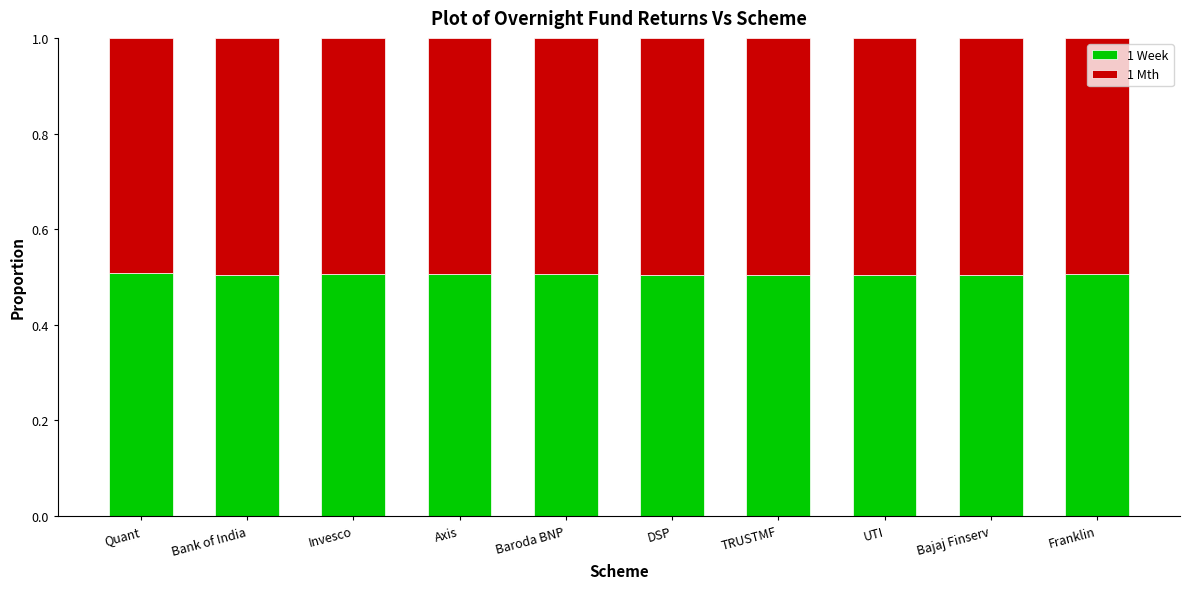

Reading right to left, list the values for the 1 Week series.

0.5	0.5	0.5	0.5	0.5	0.5	0.5	0.5	0.5	0.5